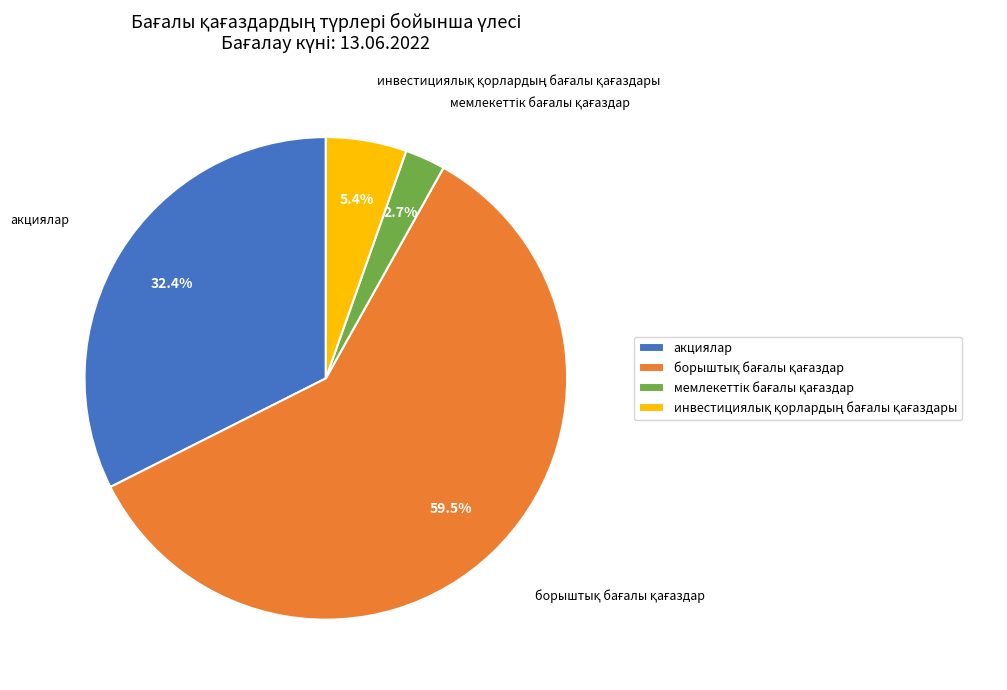

Count the number of slices in the pie.

4